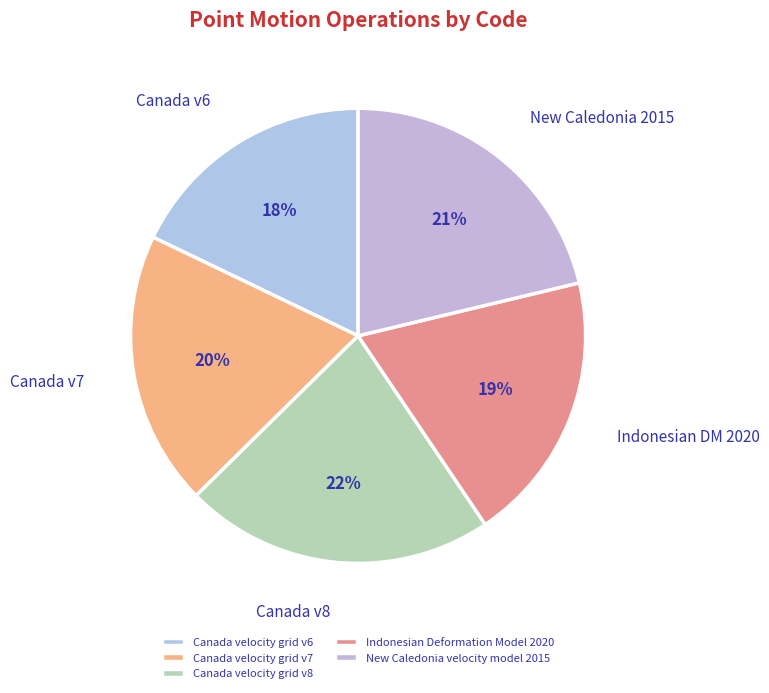

Does any single category account for the majority?

No